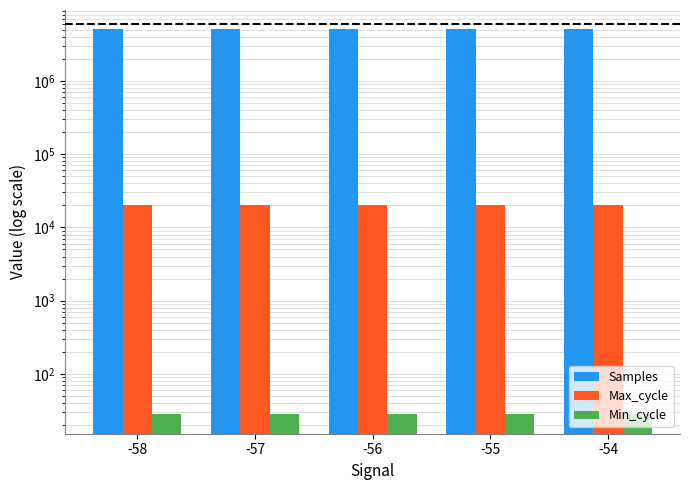

What is the sum of all Max_cycle values?

100549.0